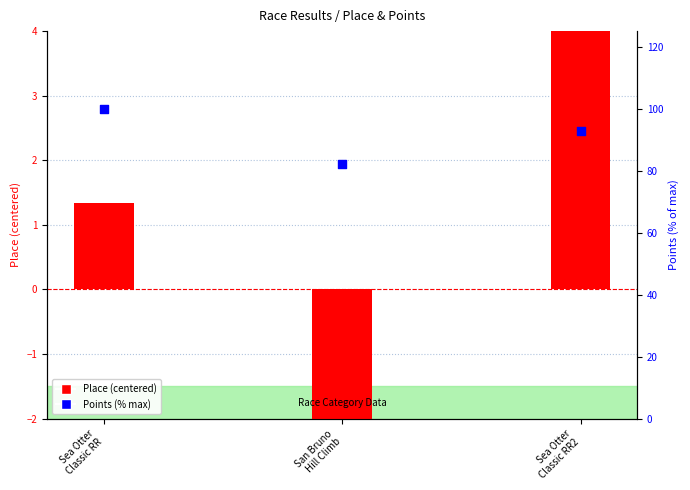

What is the total value across all series at Sea Otter
Classic RR2?

98.1